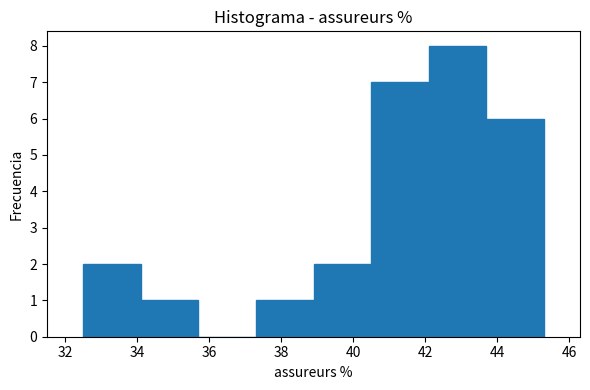

Reading left to right, list every bar in this chart as the range it spans on the x-axis followed by its height. Neither the bar edges nor the heights are printed on the chart, so give them approximately, as read against the axes.

32.5 to 34.1: 2
34.1 to 35.7: 1
35.7 to 37.3: 0
37.3 to 38.9: 1
38.9 to 40.5: 2
40.5 to 42.1: 7
42.1 to 43.7: 8
43.7 to 45.3: 6